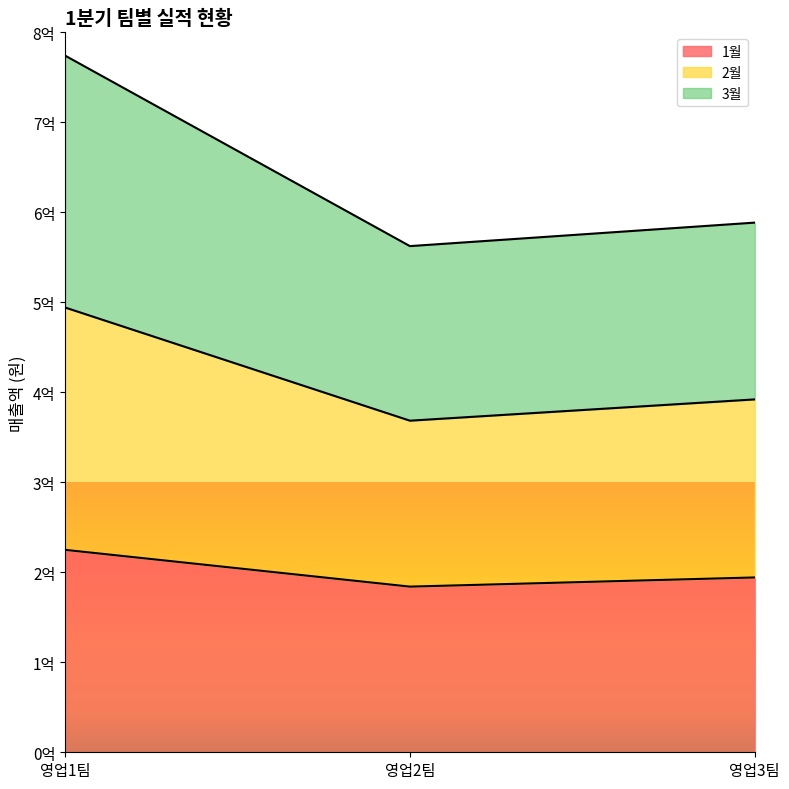

At how many categories does at least one series exceed 618149045?

1